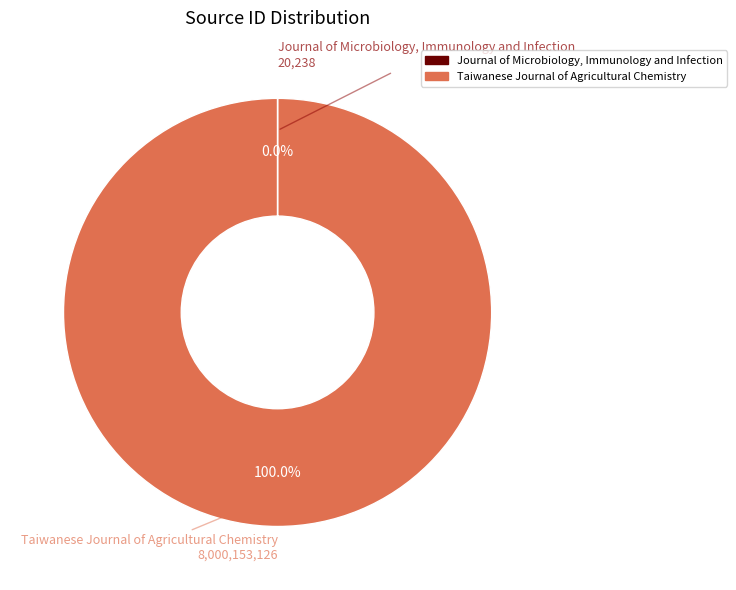

To the nearest percent, what percentage of the pie is Taiwanese Journal of Agricultural Chemistry?

100%